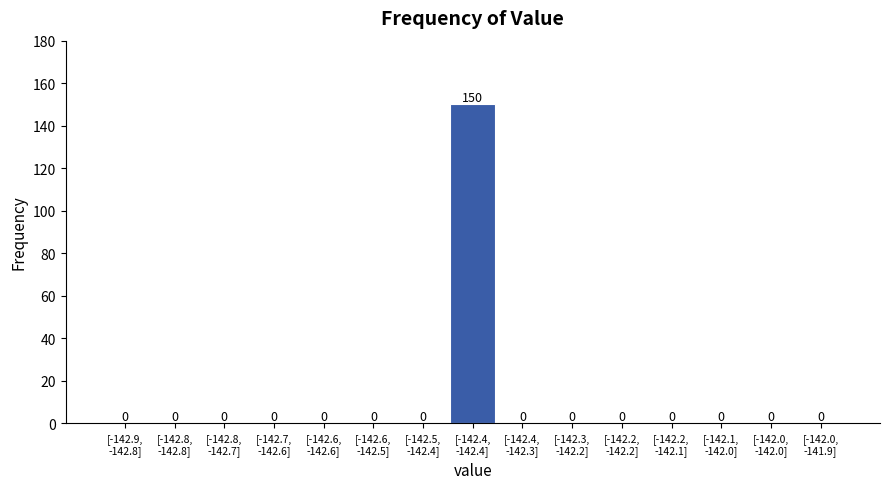

What is the sum of all values?

150